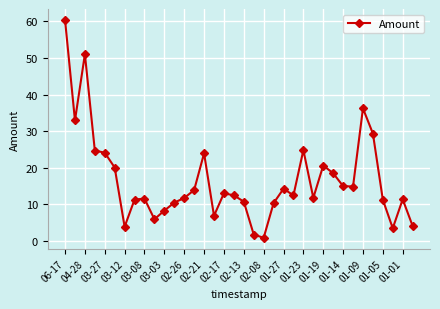

What is the value of the 15th point from the left?

23.9